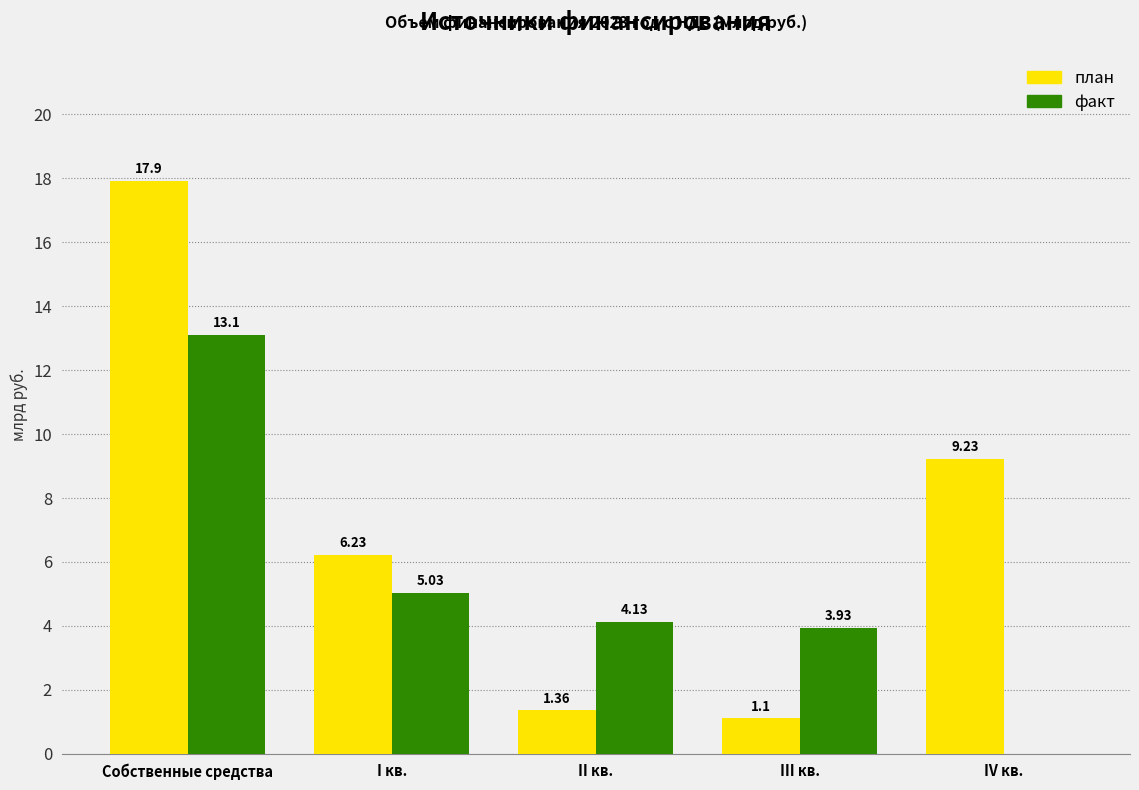

Is the value of факт at I кв. greater than the value of план at III кв.?

Yes